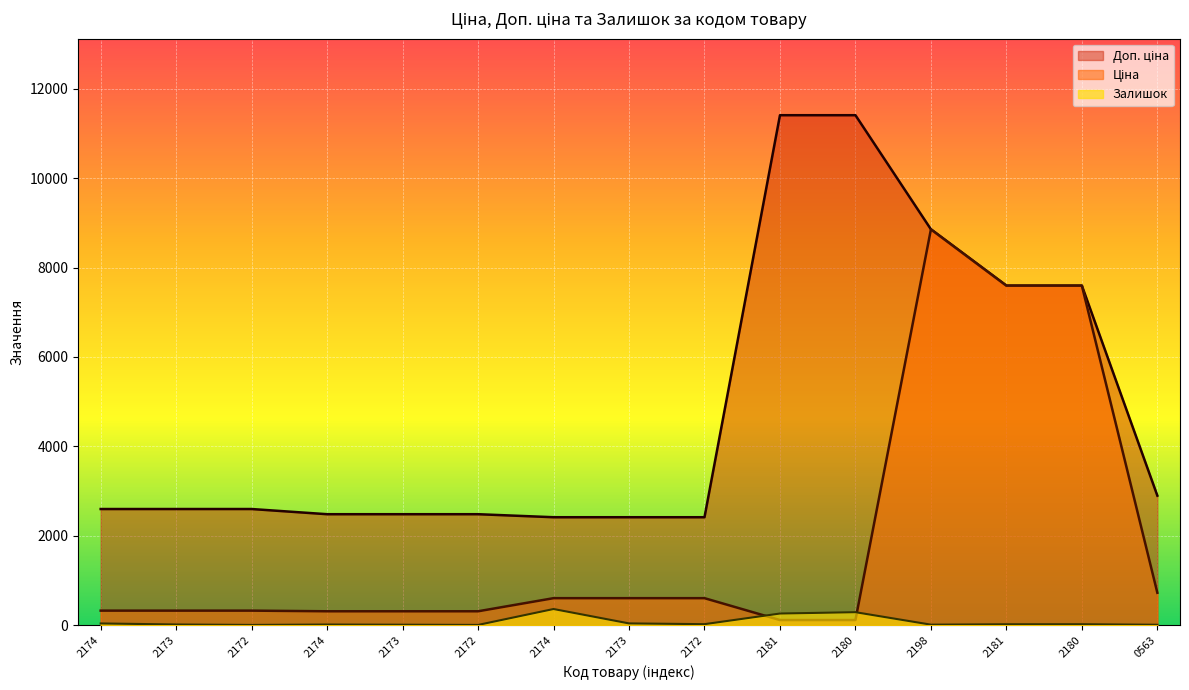

True or false: Доп. ціна has more than 0 points higher than both neighbors.

False